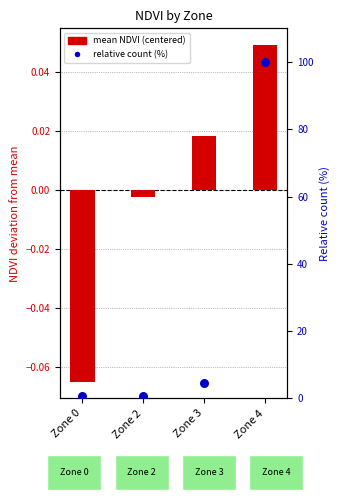

At how many categories does at least one series exceed 76?

1